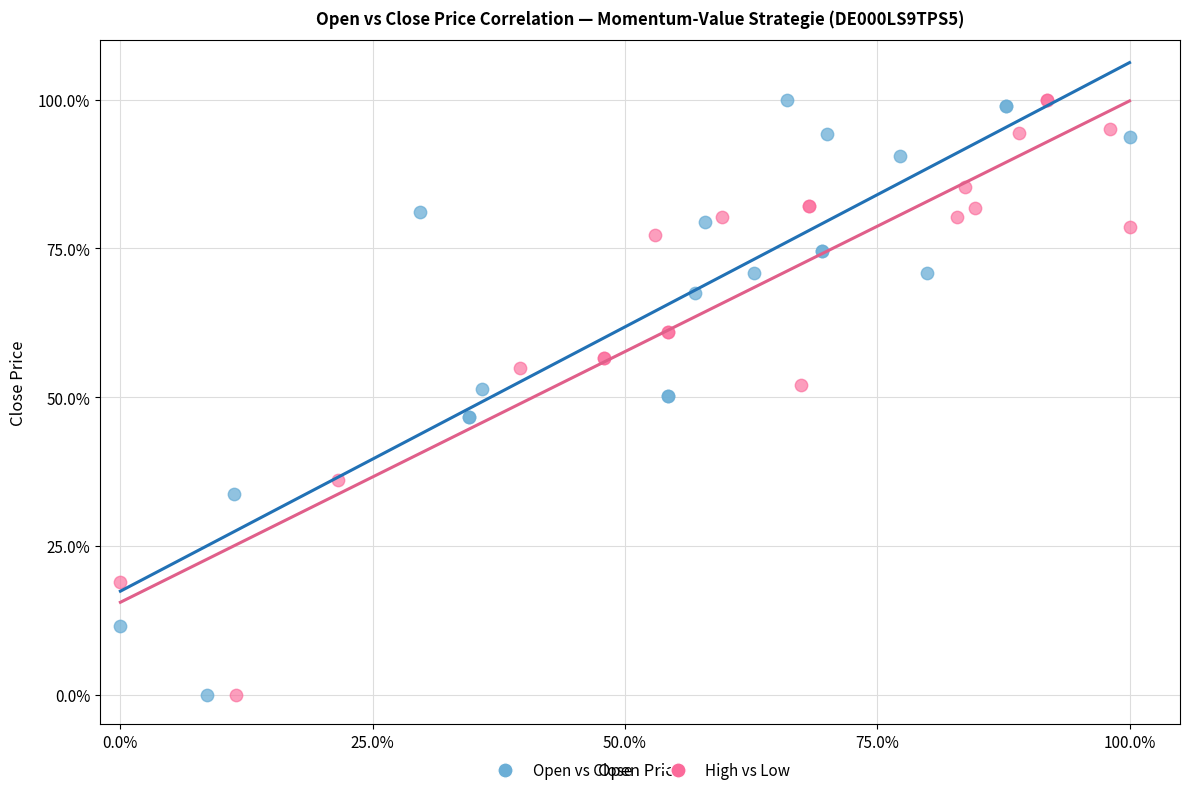

What are all the series names shown in the legend?

Open vs Close, High vs Low